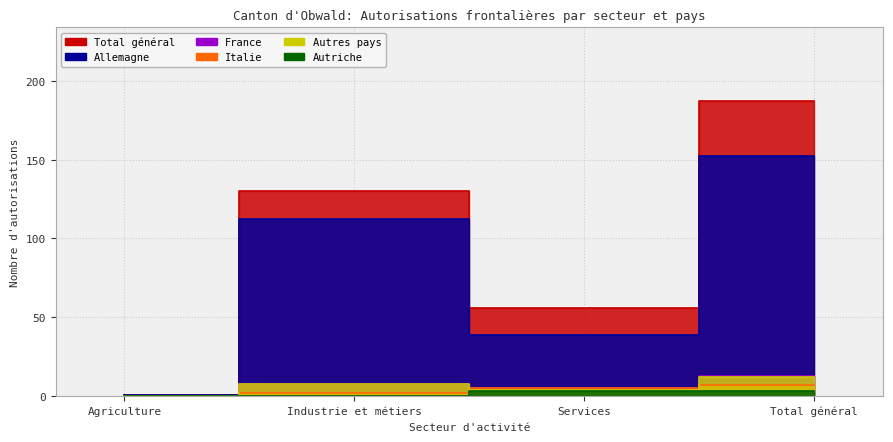

At Services, list the series in order from smallest to largest.

Autriche, Autres pays, France, Italie, Allemagne, Total général